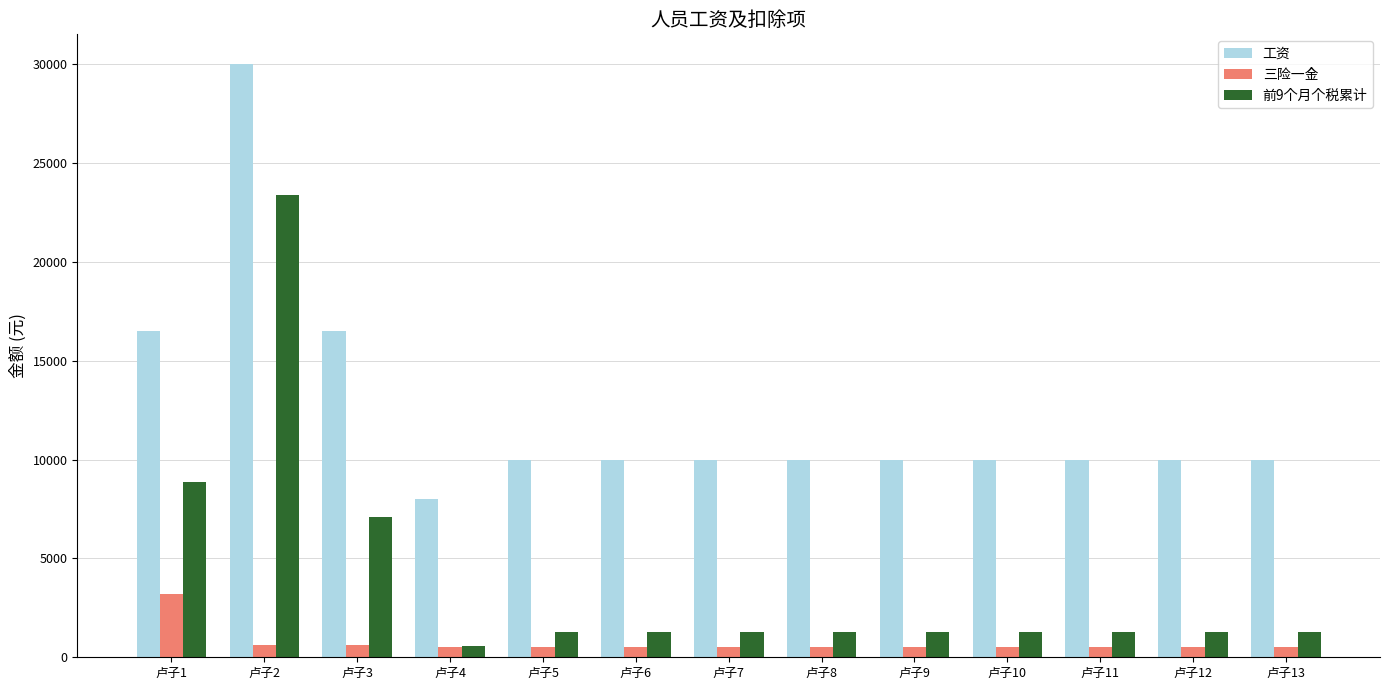

What is the value of the 工资 bar at the 9th from the left?

10000